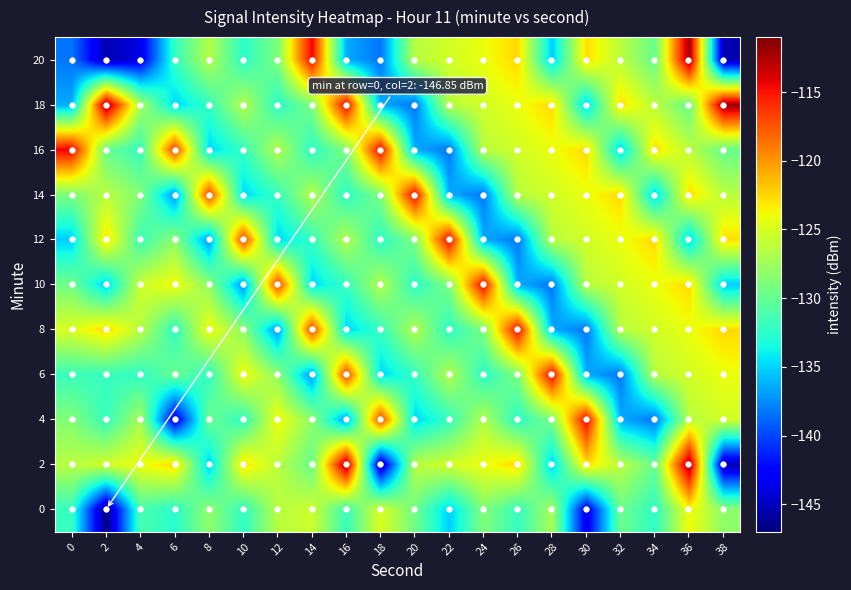

Count the number of data series in this chart.

11